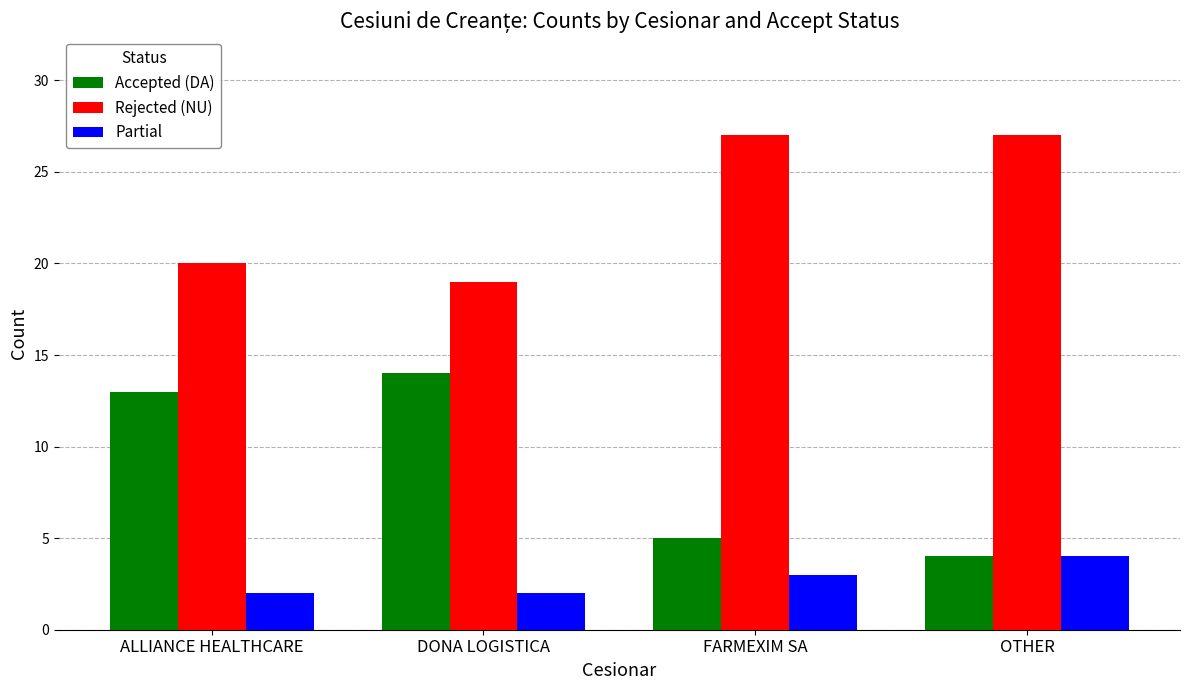

At FARMEXIM SA, list the series in order from largest to smallest.

Rejected (NU), Accepted (DA), Partial